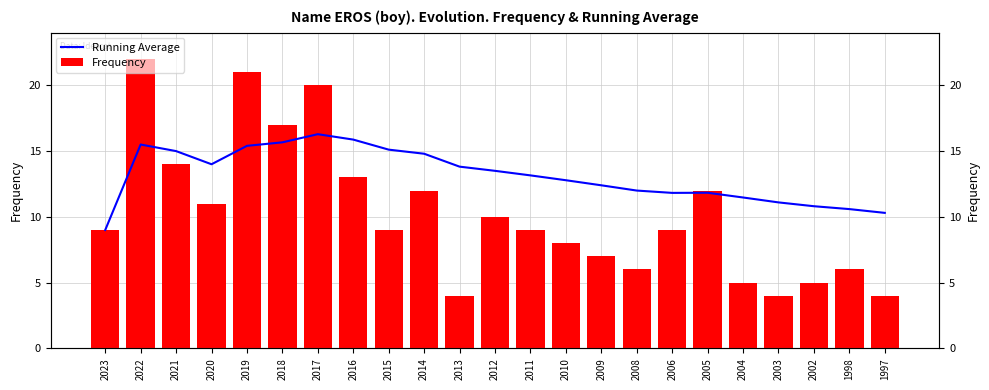

How many data points does each series have?

23